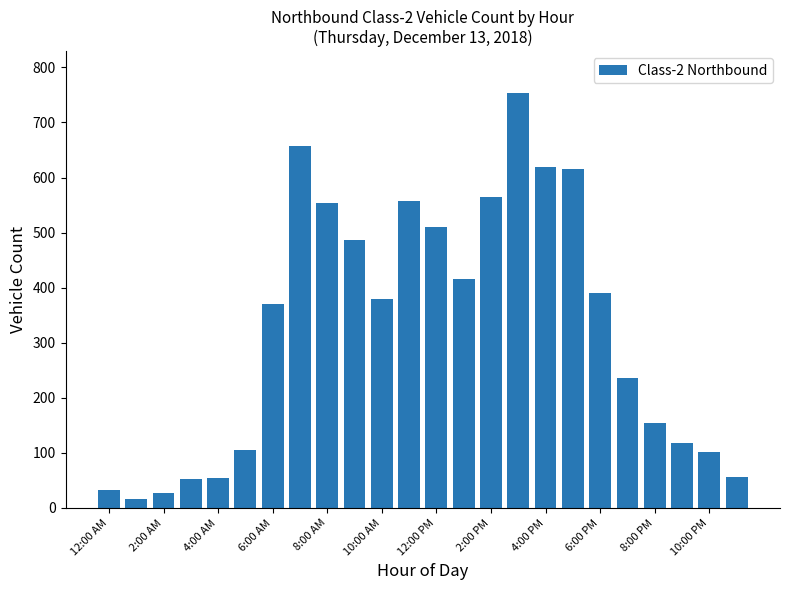

What is the difference between the second highest and minimum values?

641